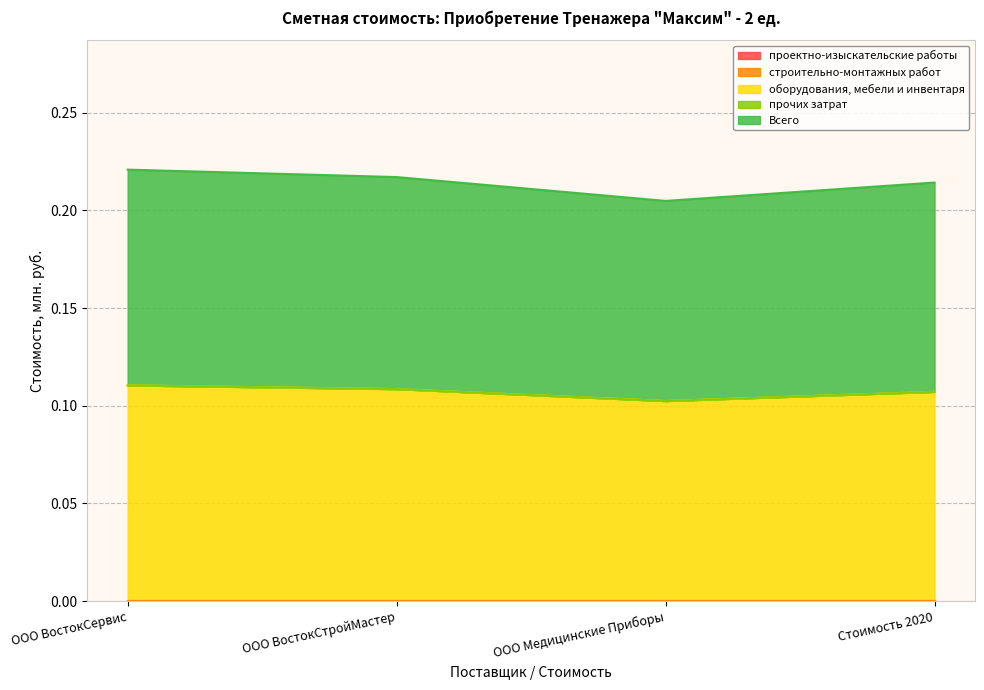

What is the sum of the Всего values at ООО Медицинские Приборы and Стоимость 2020?

0.2